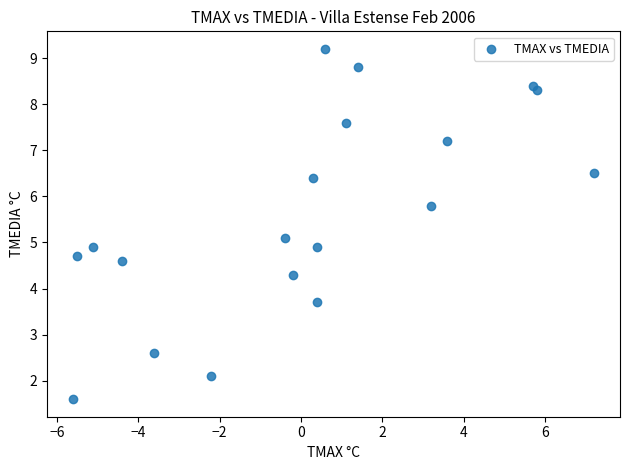

What is the range of X values (max minus min)?

12.8